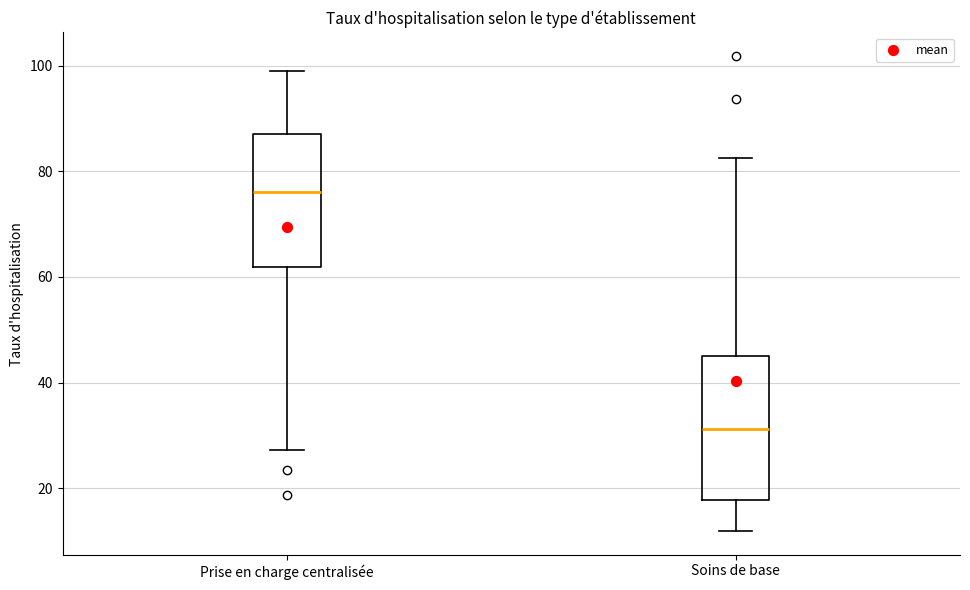

Comparing the boxes themselves (not the whiskers), which one is the tallest?

Soins de base